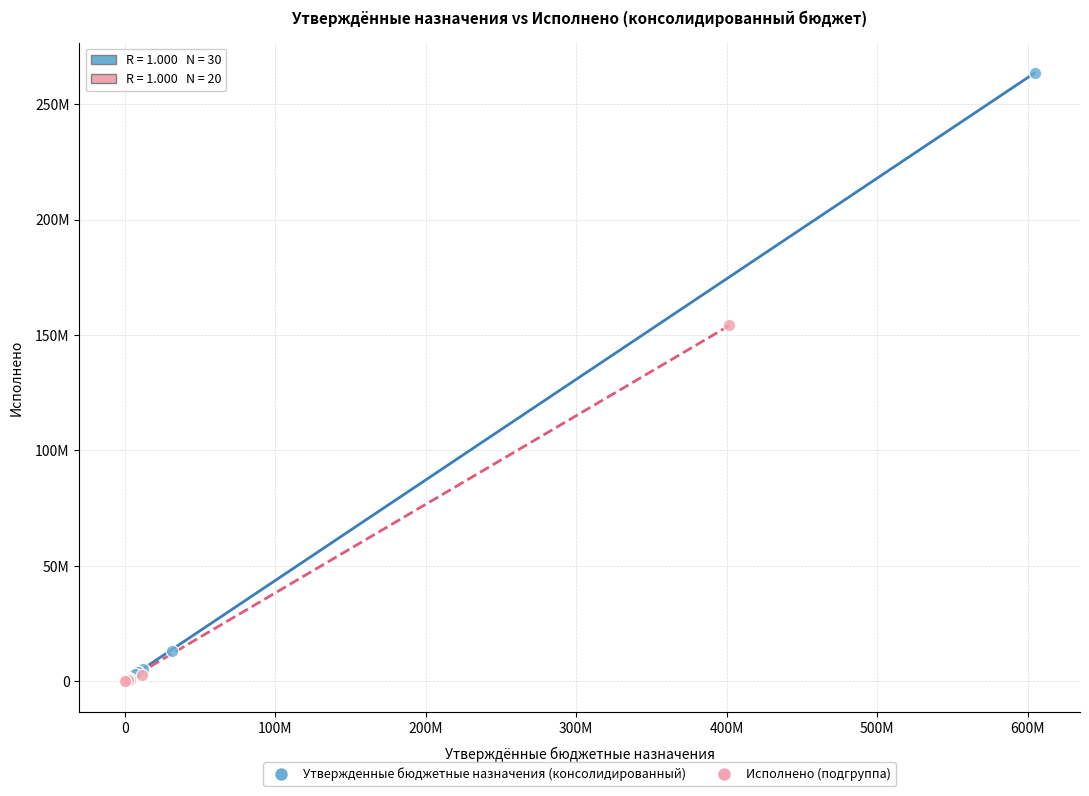

What are all the series names shown in the legend?

Утвержденные бюджетные назначения (консолидированный), Исполнено (подгруппа)